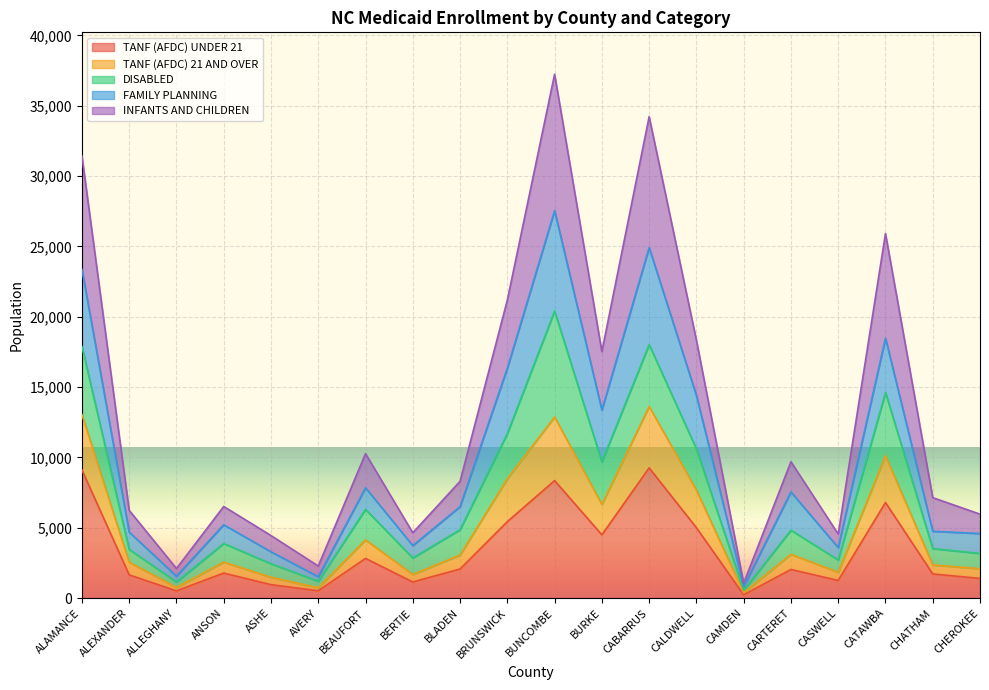

How many interior local valleys does the TANF (AFDC) 21 AND OVER series have?

6